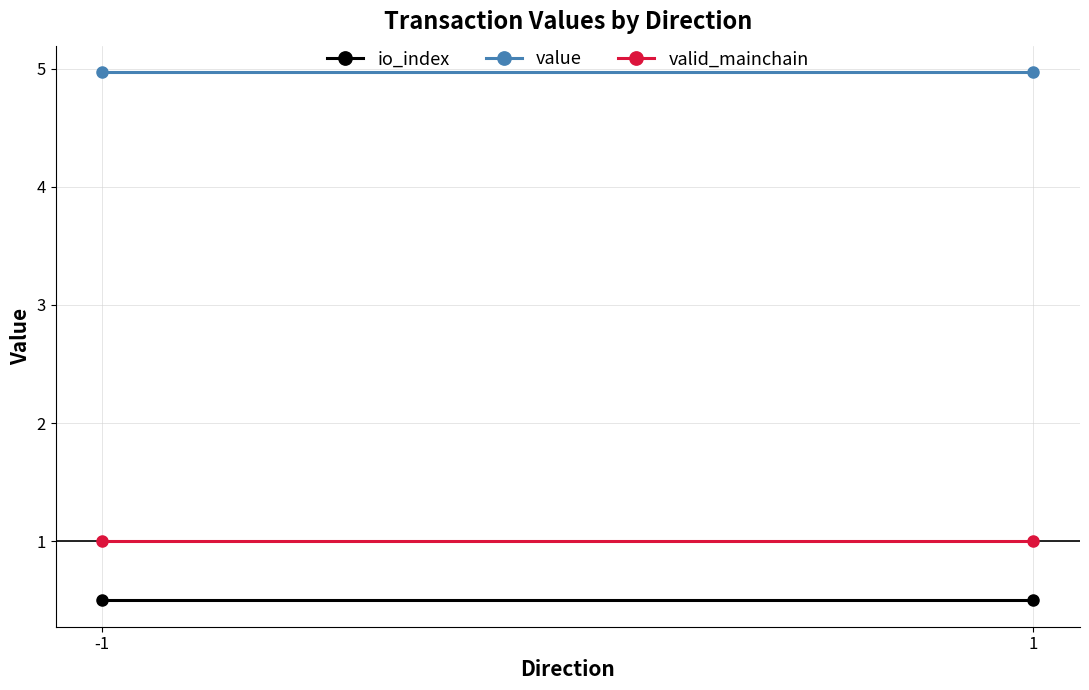

Is it true that io_index equals 0.1 at 1?

False